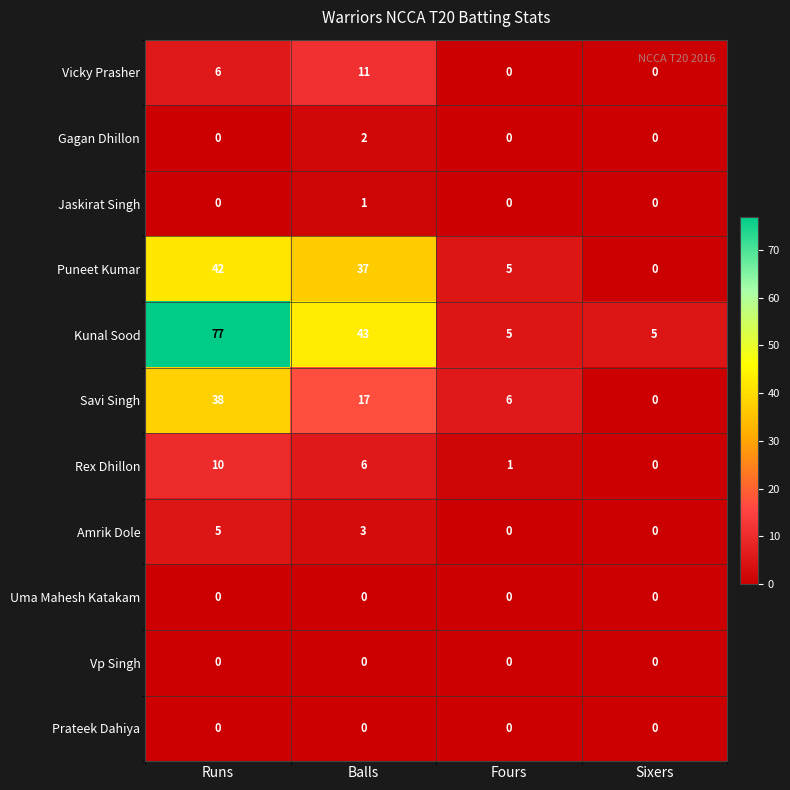

Which series has the largest total across all categories?

Kunal Sood